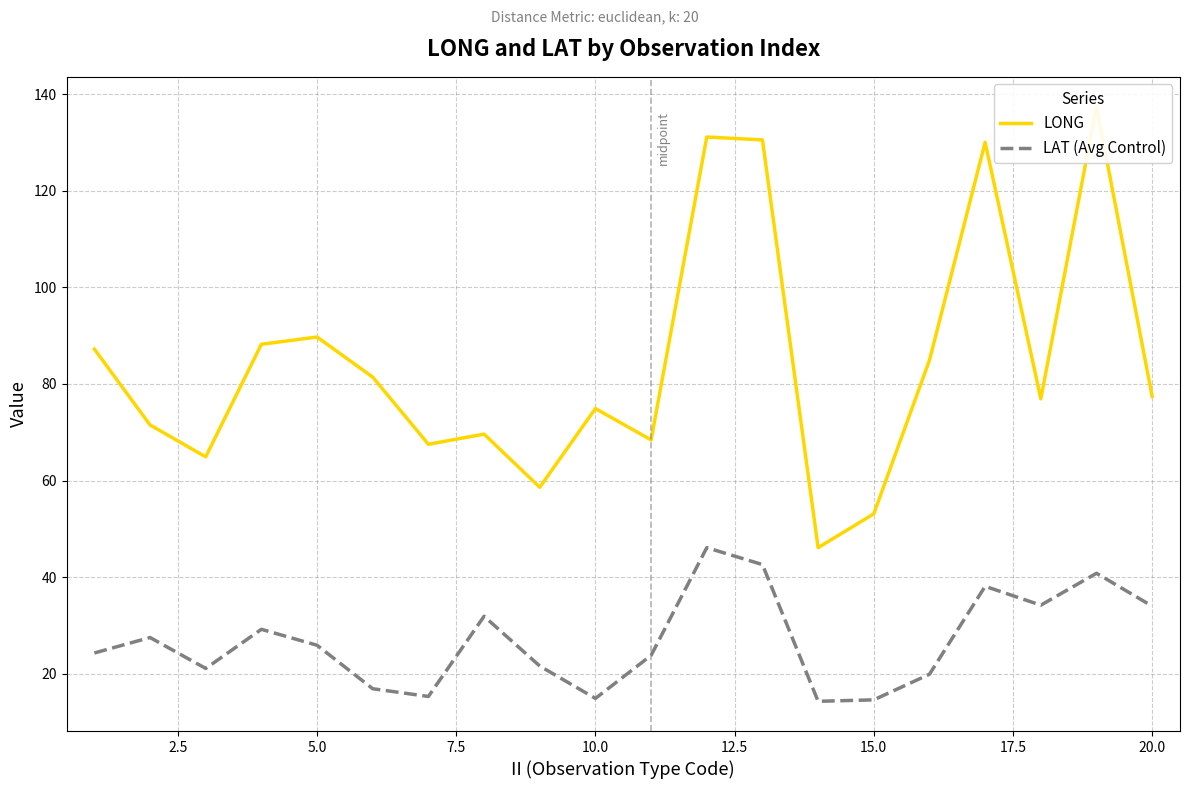

What is the maximum value for LAT (Avg Control)?

46.1